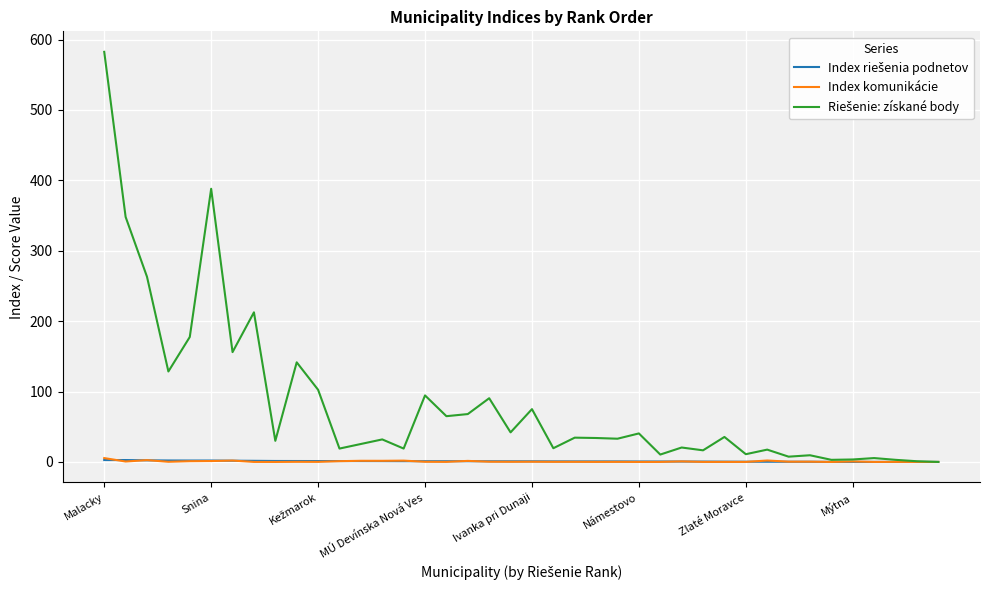

What is the maximum value shown in the chart?

582.5